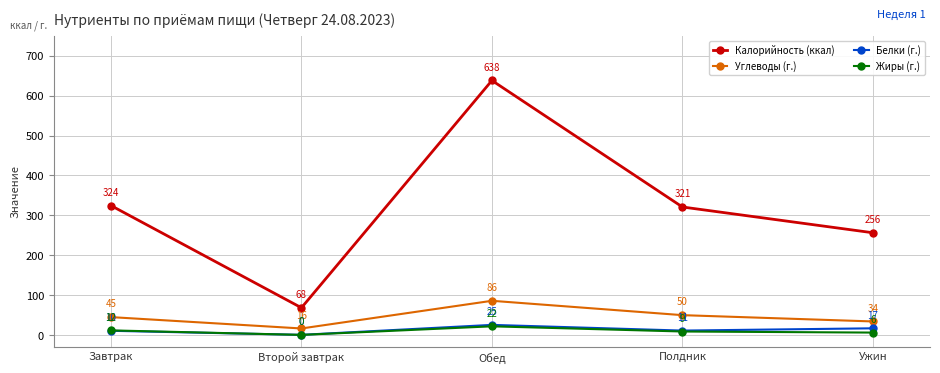

True or false: Белки (г.) and Углеводы (г.) intersect in this chart.

False